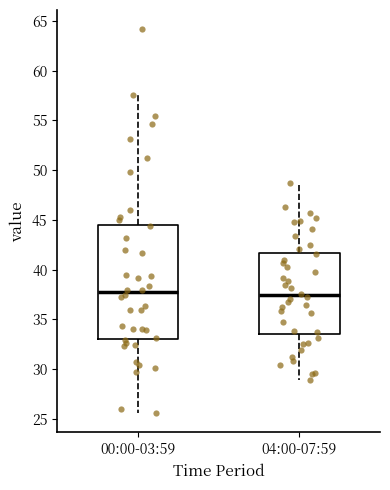

Comparing the boxes themselves (not the whiskers), which one is the tallest?

00:00-03:59